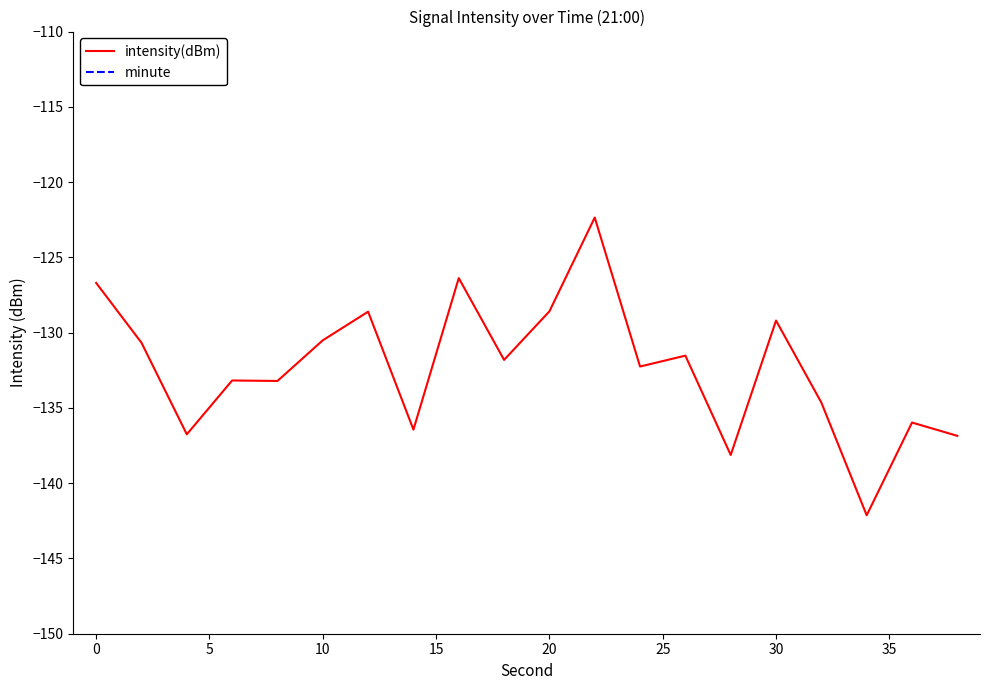

The intensity(dBm) series shows -129.2 at 30. True or false?

True